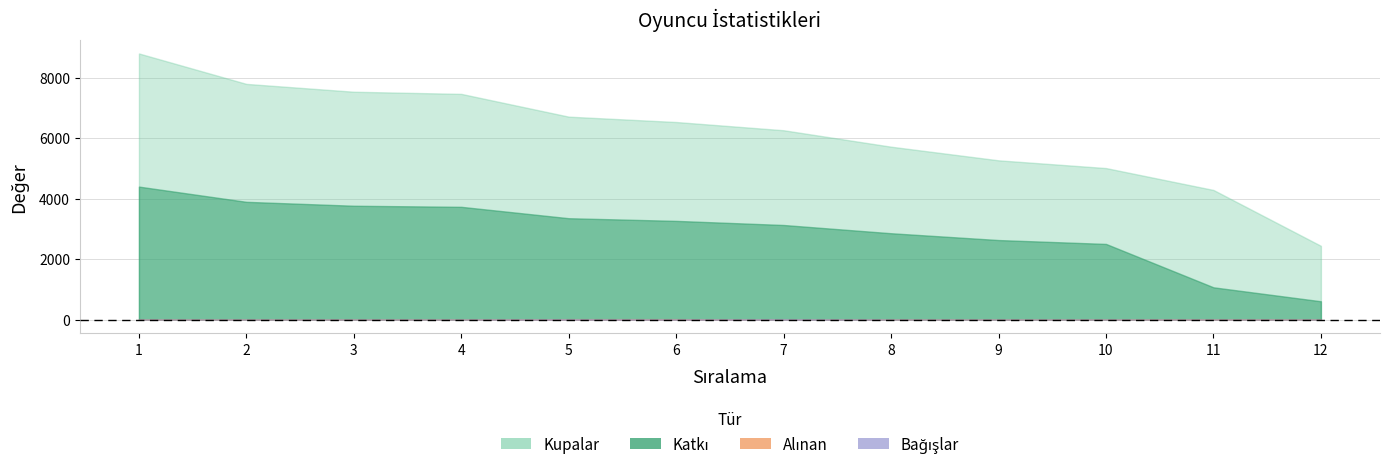

True or false: Kupalar and Katkı cross at least once.

False